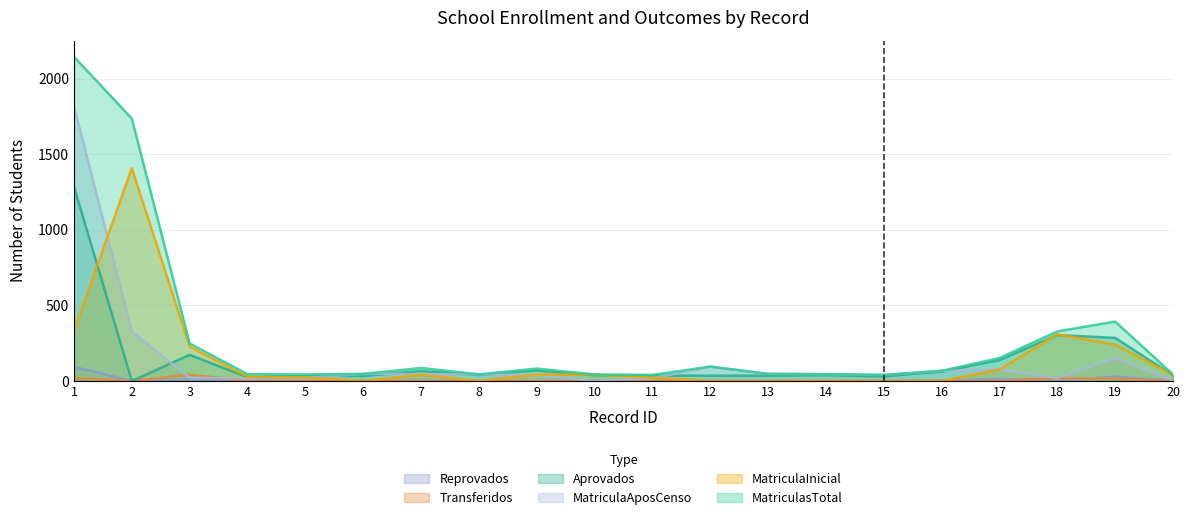

At how many categories does at least one series exceed 1592?

2